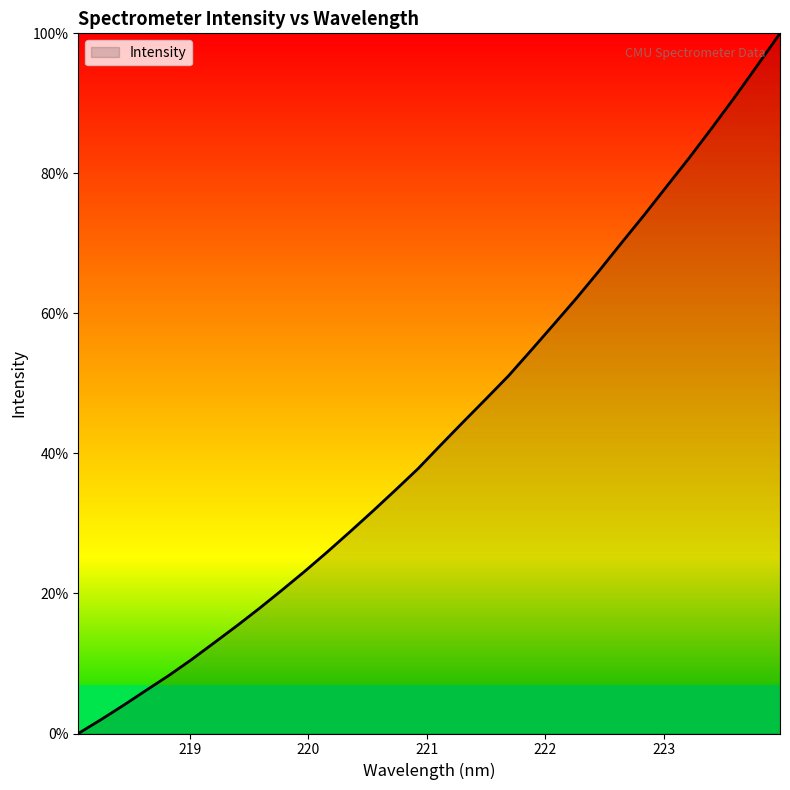

What is the greatest value displayed?

100.0